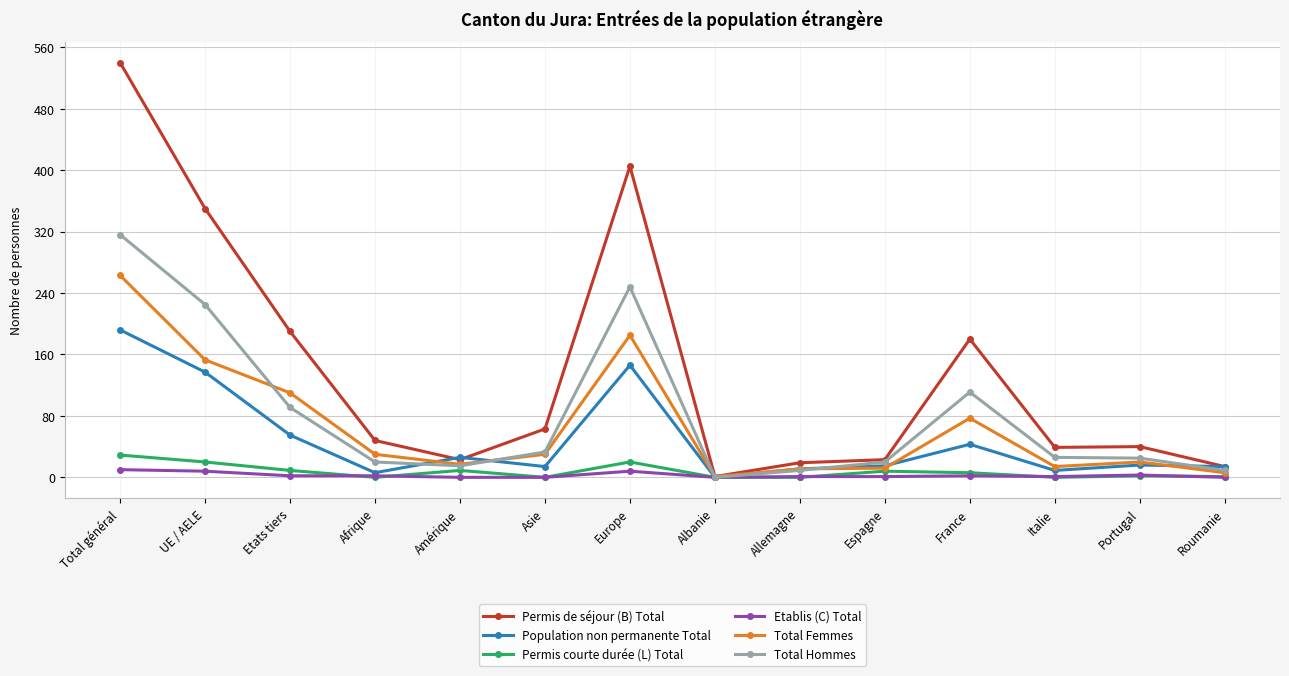

Between Europe and France, which series saw the biggest shift?

Permis de séjour (B) Total